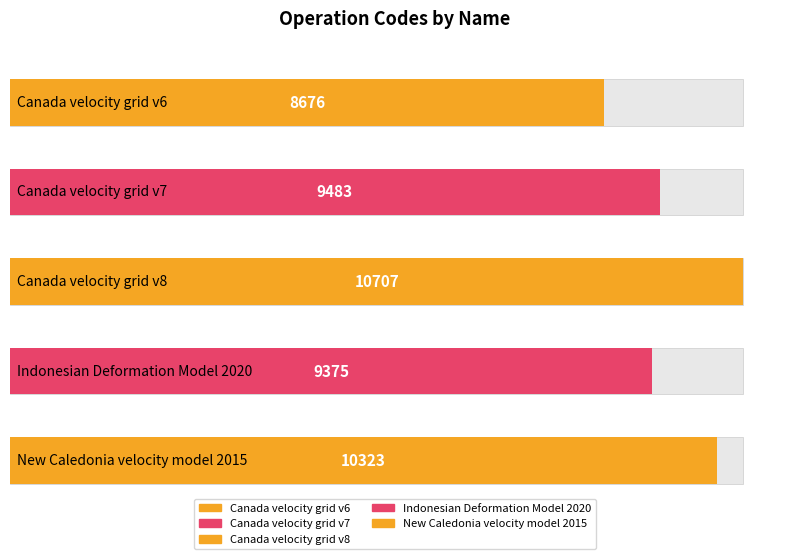

What is the change in value from Canada velocity grid v7 to New Caledonia velocity model 2015?

+840